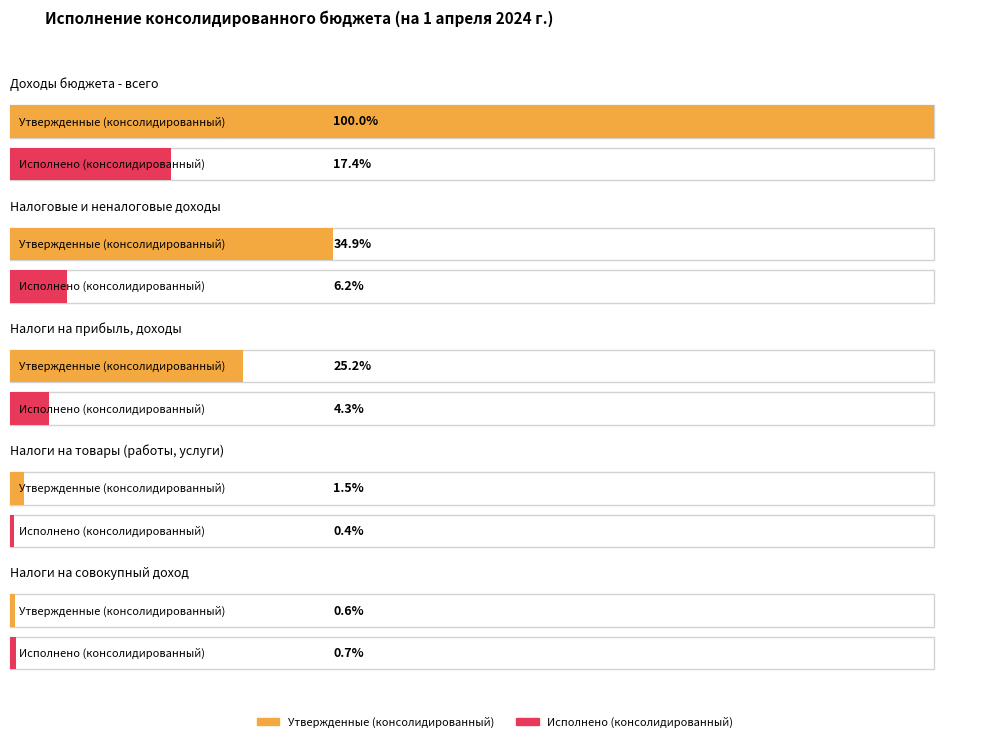

What position from the left is НАЛОГИ НА СОВОКУПНЫЙ ДОХОД?

5